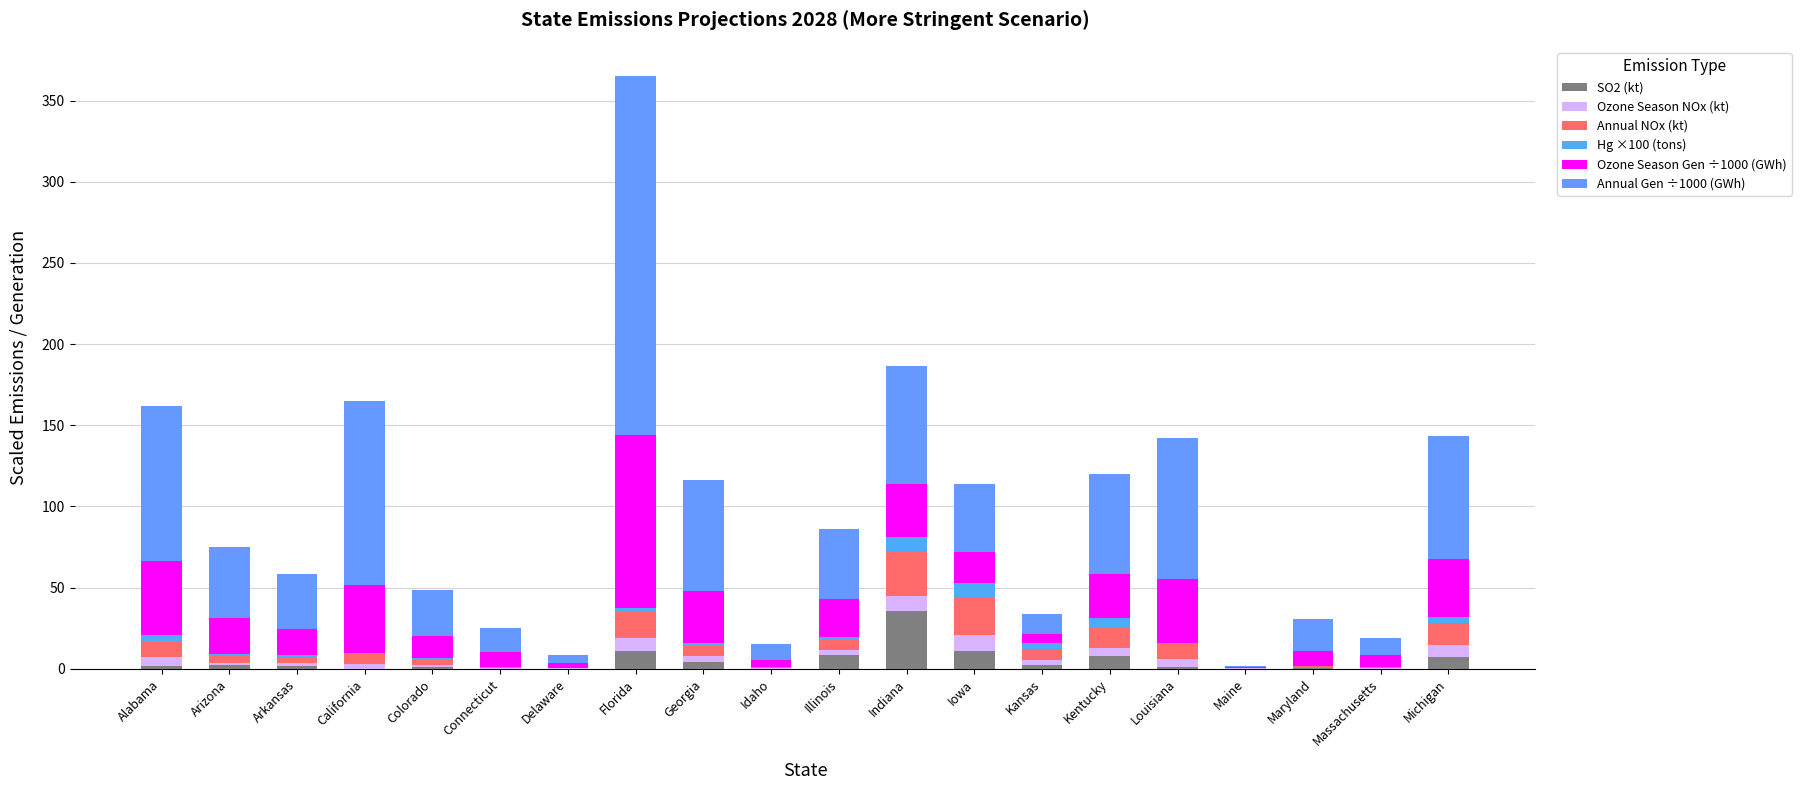

Count the number of categories in the chart.

20